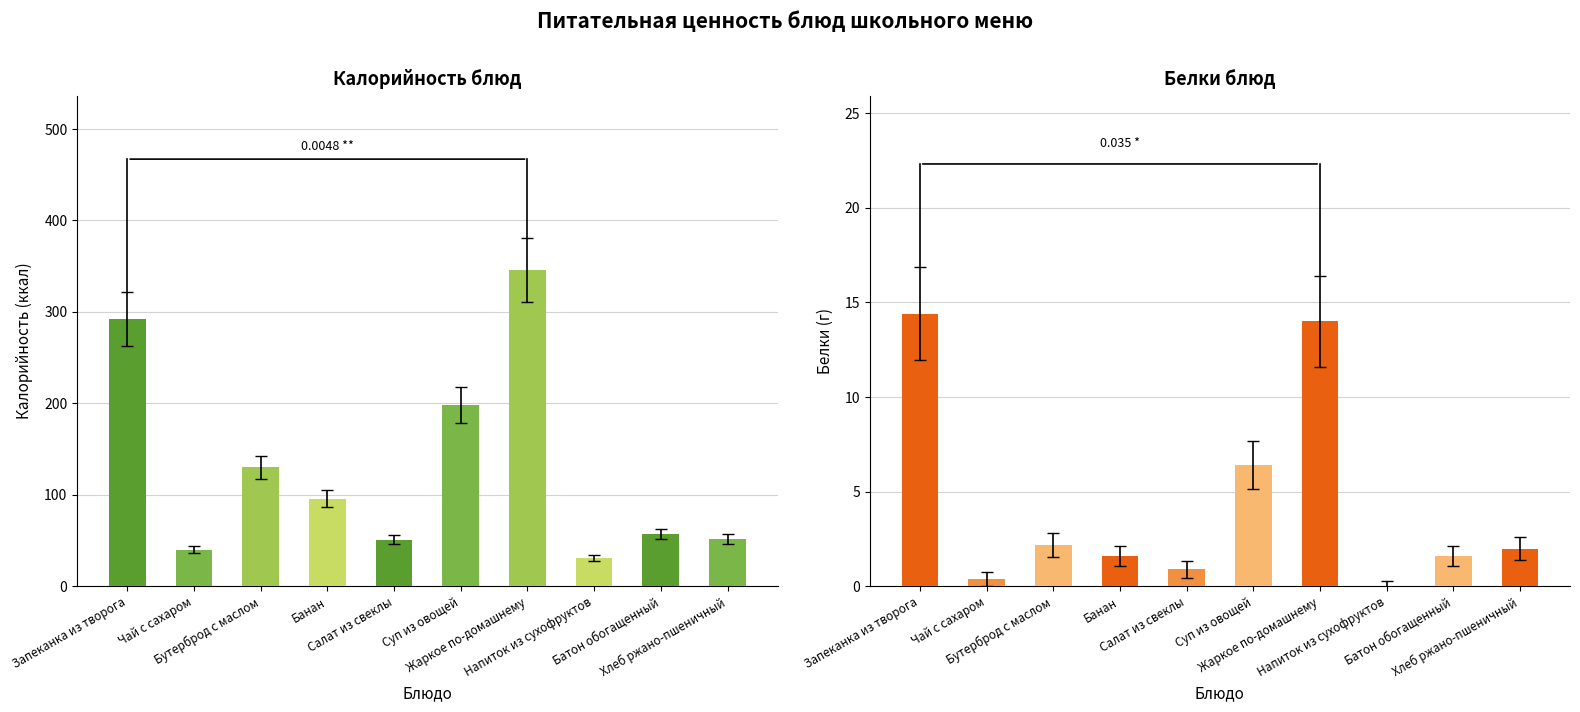

At which category is the sum across all series the highest?

Жаркое по-домашнему